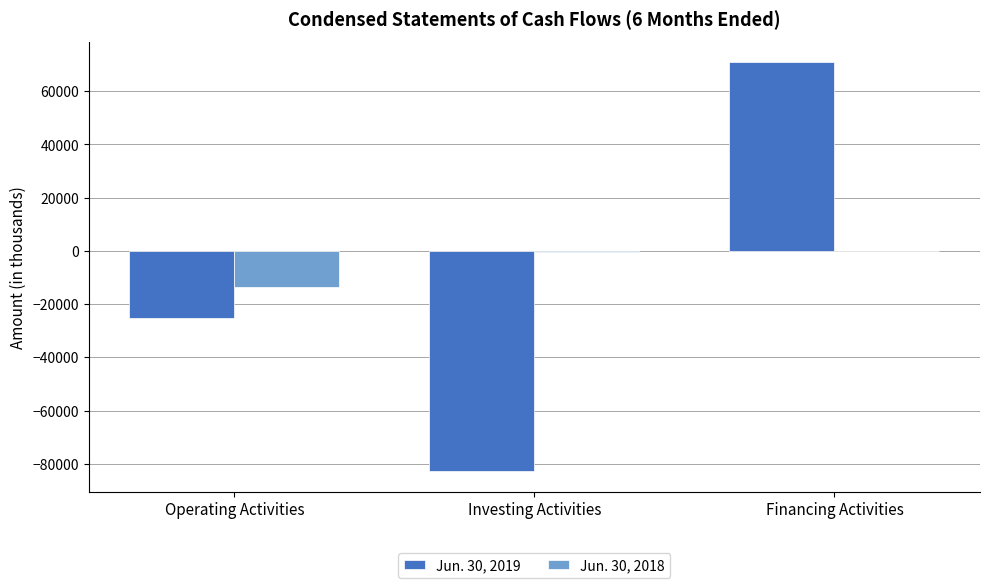

Are the bars grouped side by side (vs. stacked)?

Yes